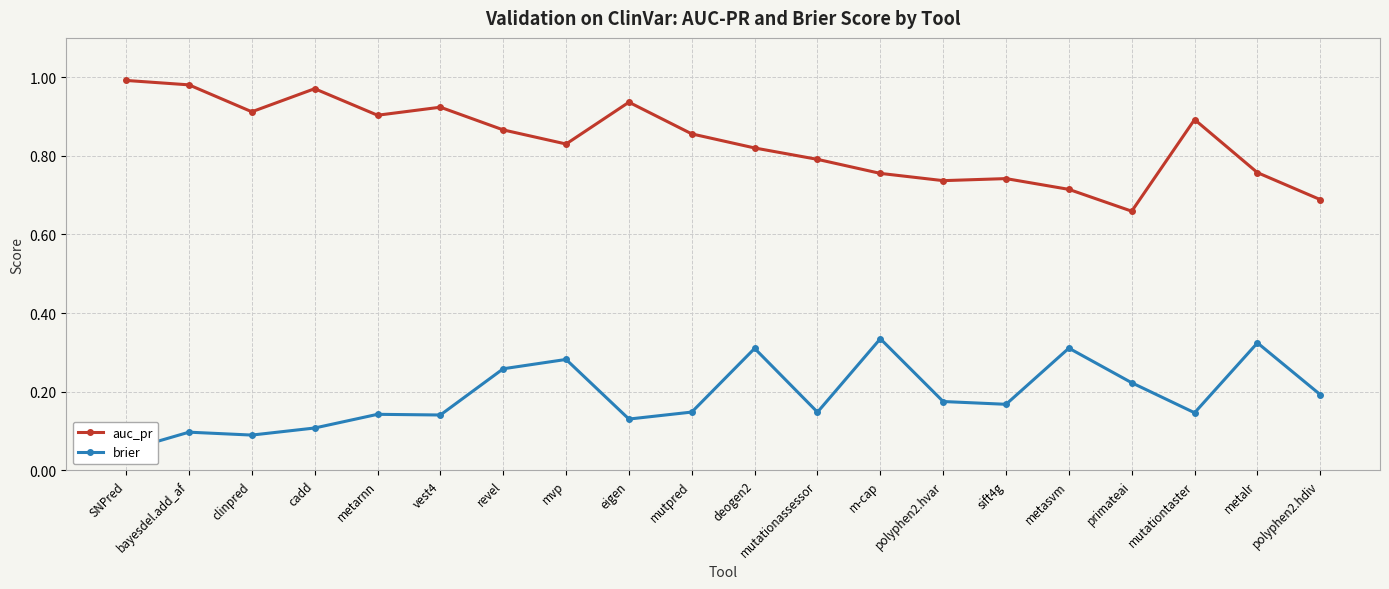

What is the label of the 5th point from the right?

metasvm